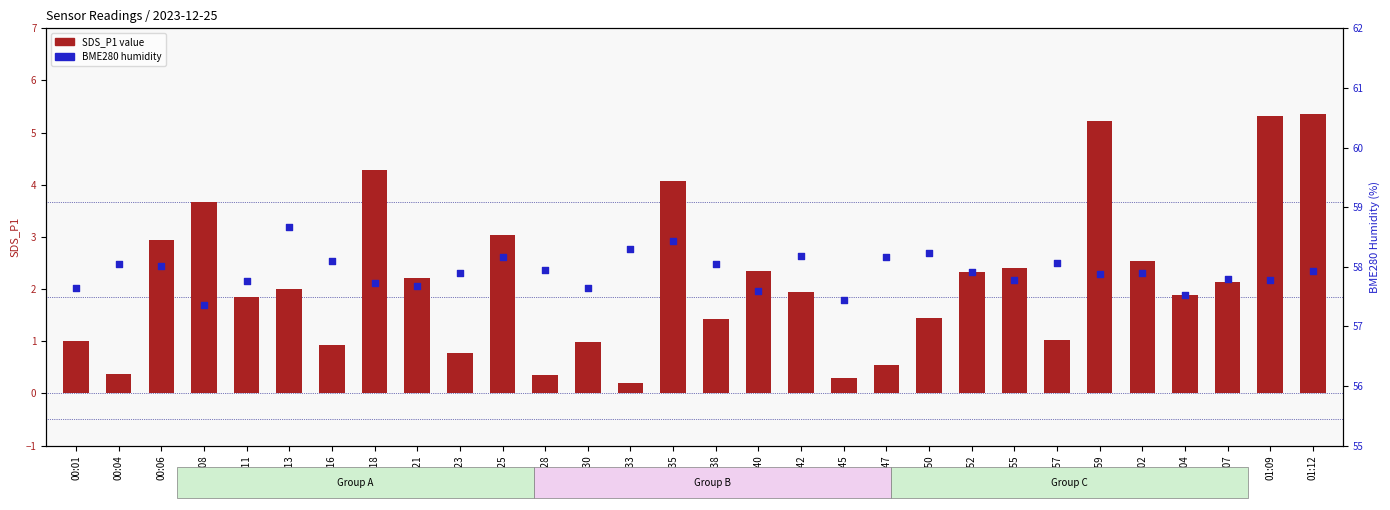

Is the value of SDS_P1 value at 00:55 greater than the value of BME280_humidity at 00:13?

No